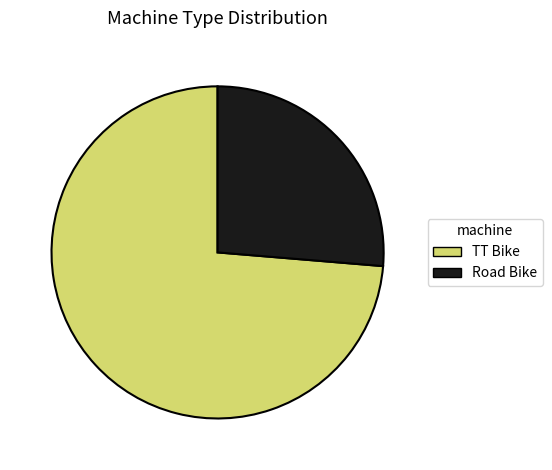

How many slices are in this pie chart?

2